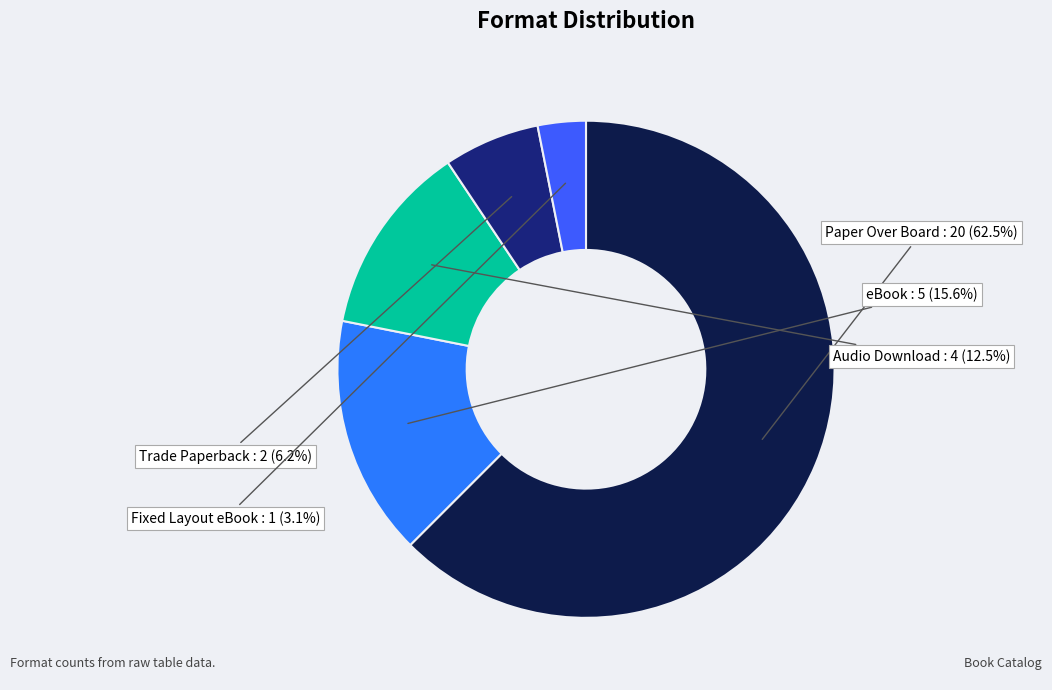

Which category has the smallest portion of the pie?

Fixed Layout eBook